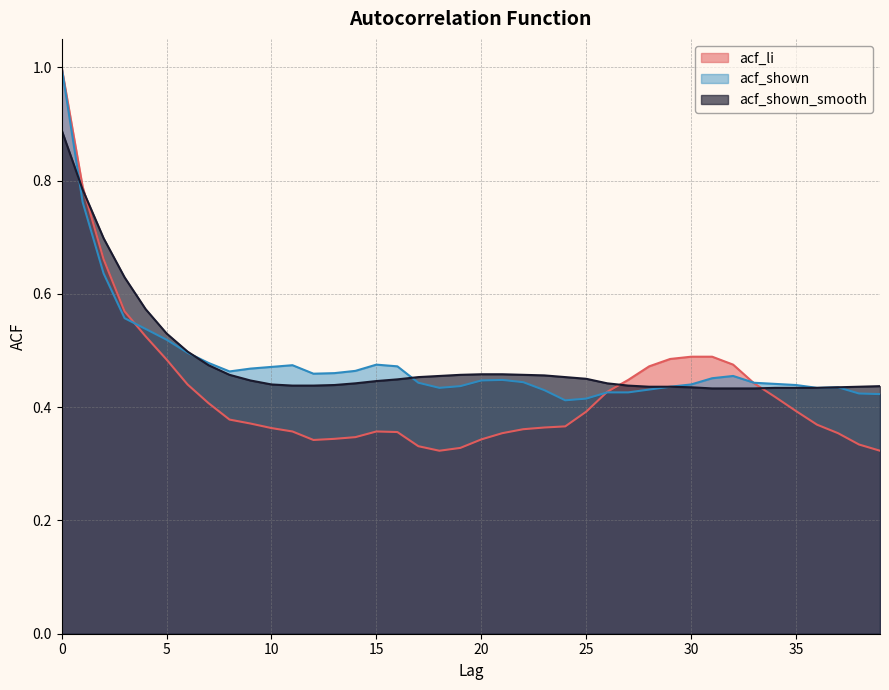

How many distinct data groups are displayed?

3